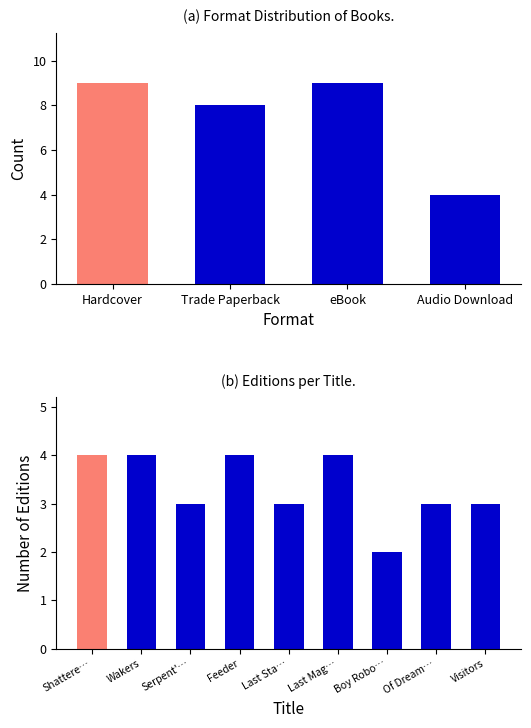

What is the change in value from Last Mag… to Visitors?

-1